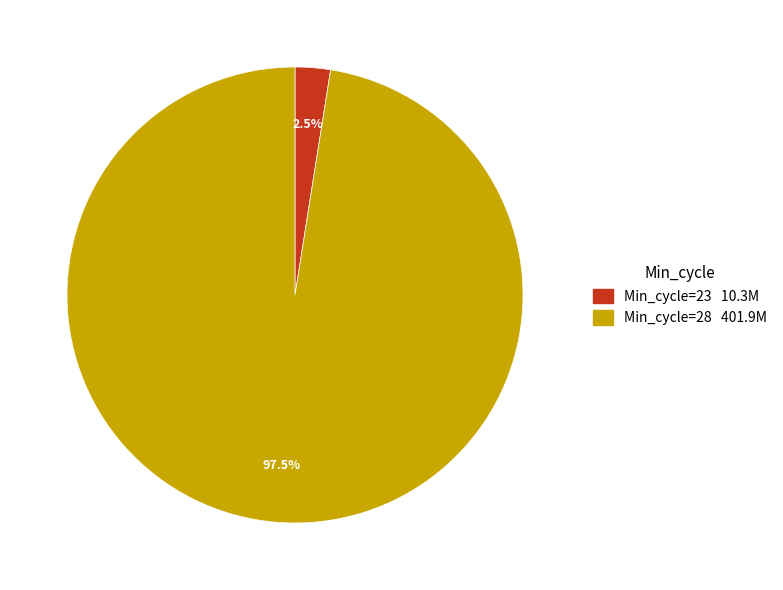

Which category accounts for the majority?

Min_cycle=28 401.9M